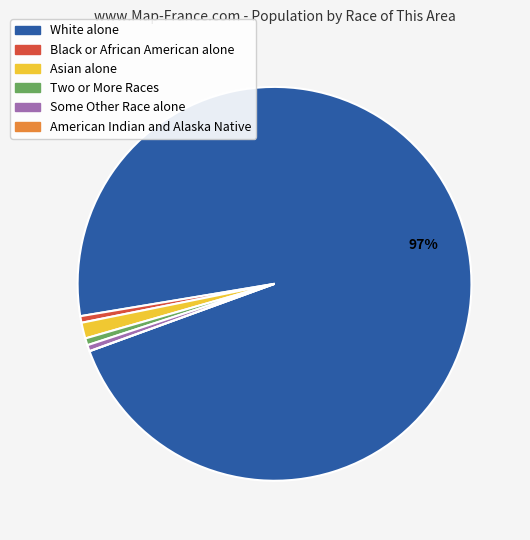

Which category accounts for the majority?

White alone